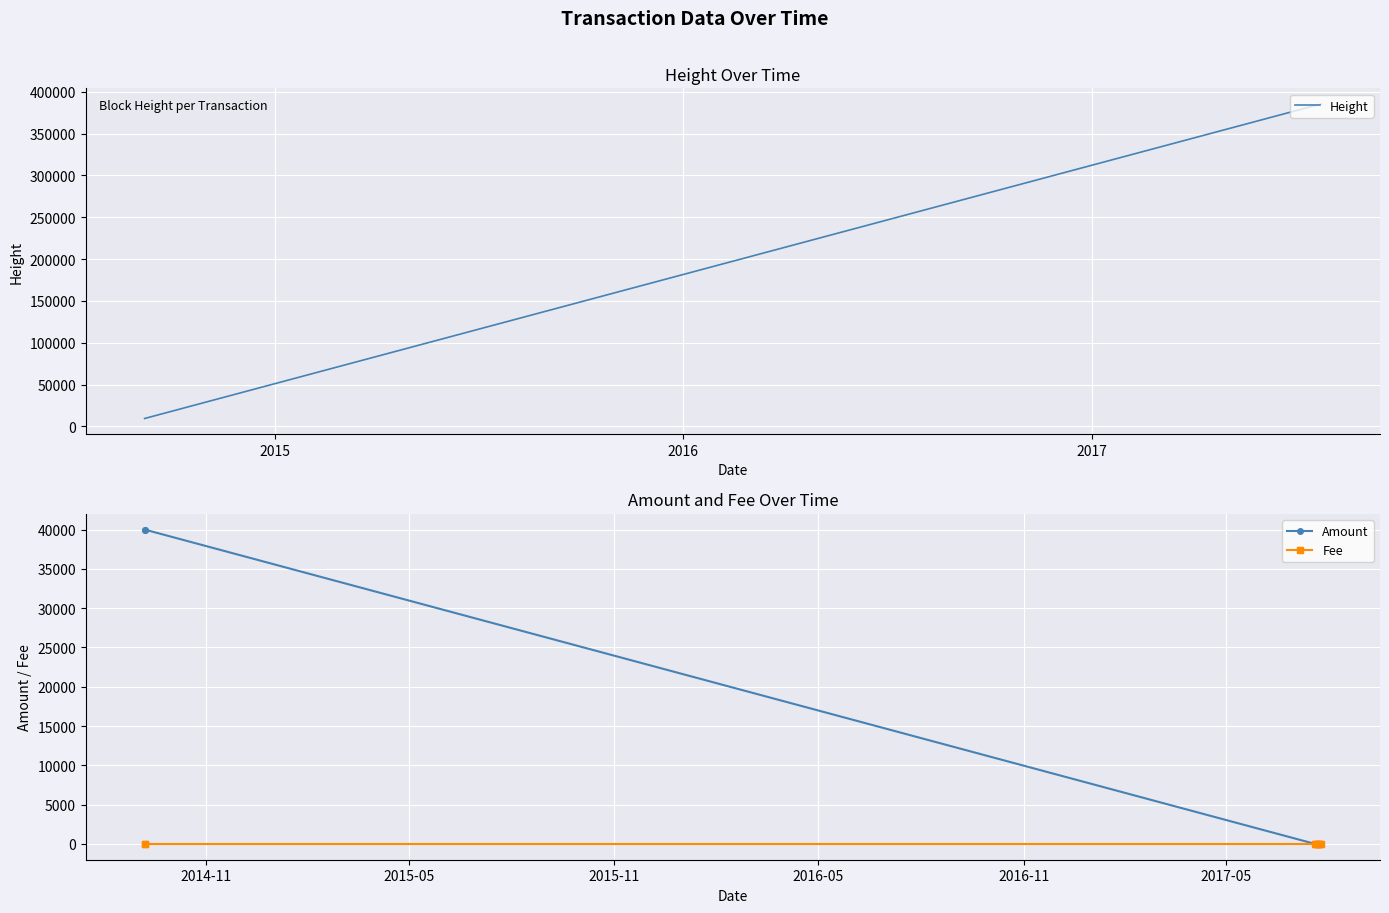

True or false: Amount has more than 0 points higher than both neighbors.

True